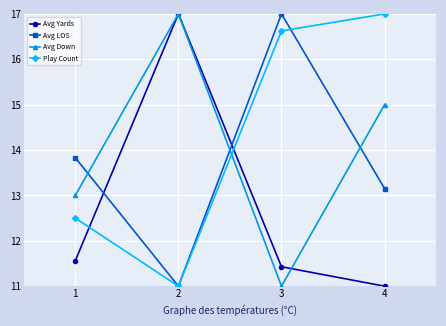

What is the difference between the maximum and minimum values in the Play Count series?

6.0